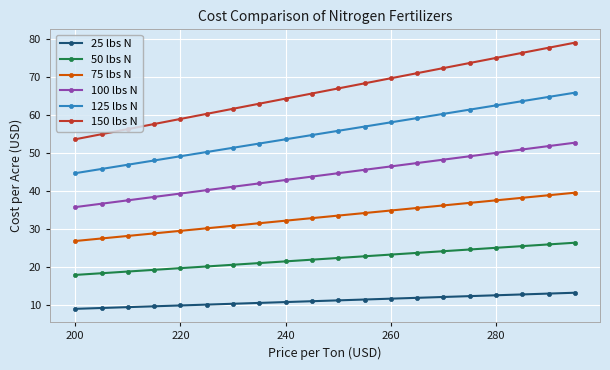

Which series has the widest spread of values?

150 lbs N